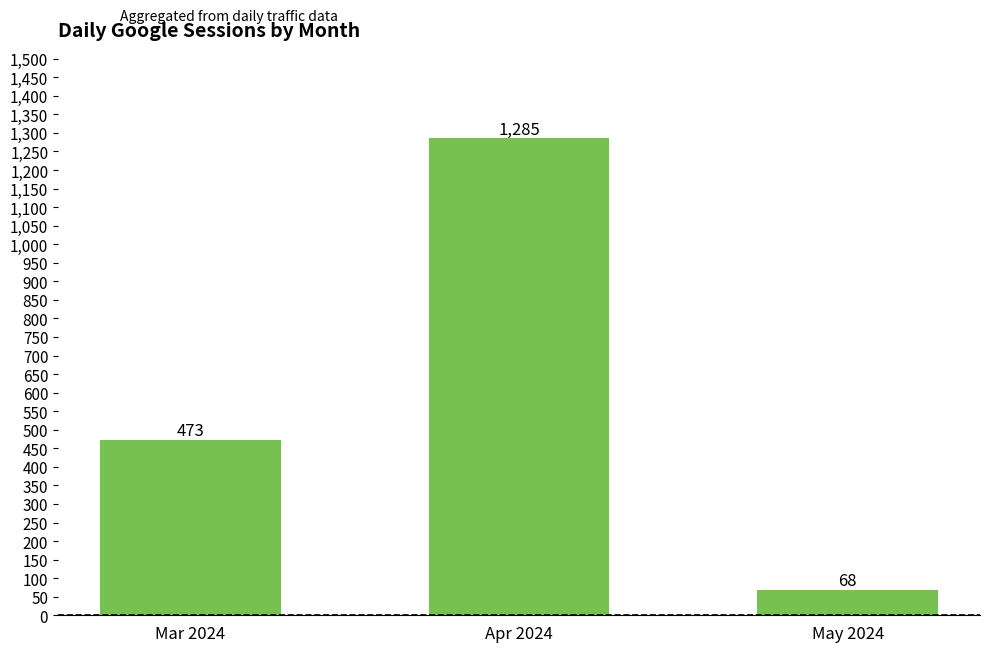

What is the change in value from Apr 2024 to May 2024?

-1217